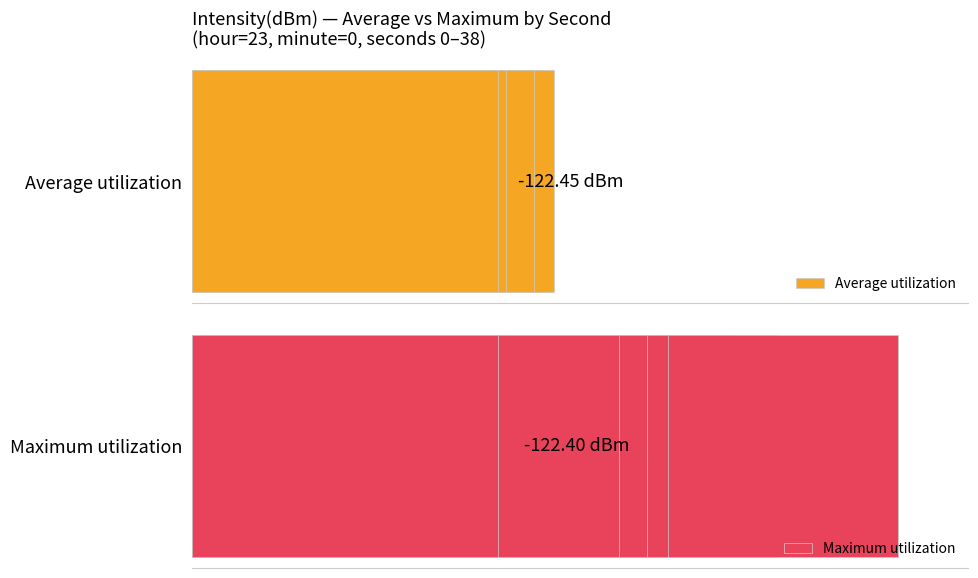

What is the value of the Maximum utilization bar at the 13th from the left?

30.0